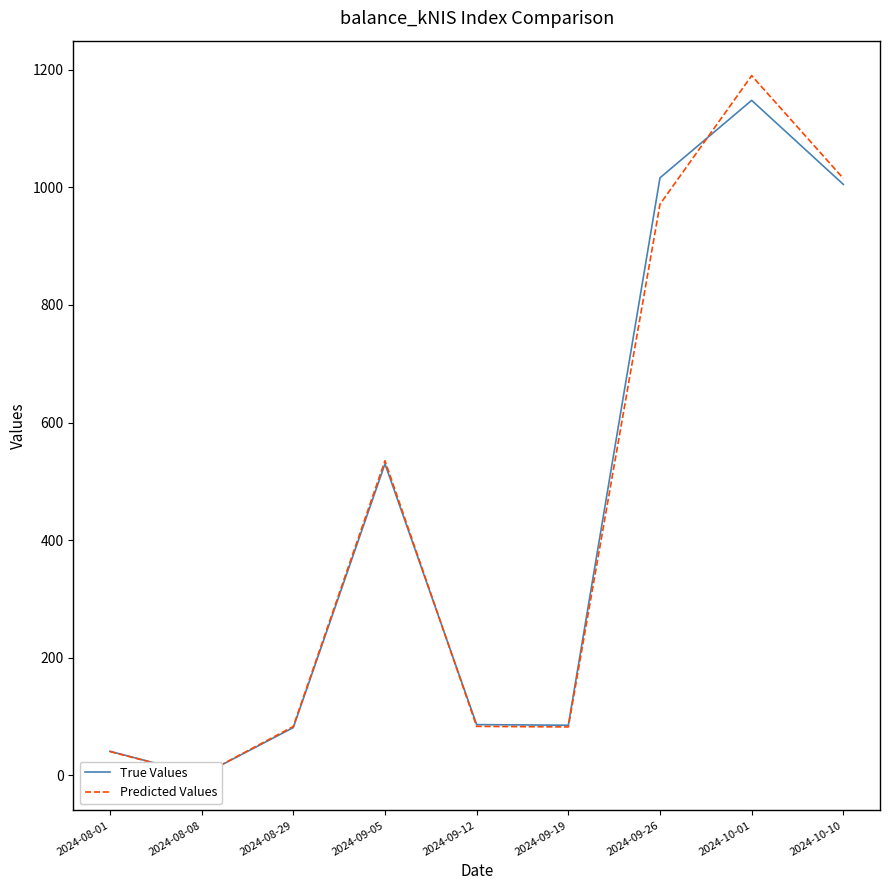

Is it true that True Values equals 529.7 at 2024-09-05?

True